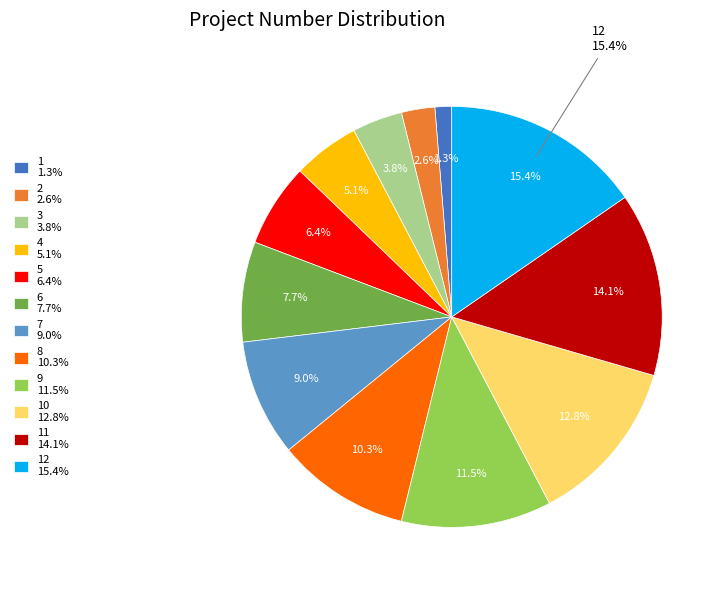

What is the total percentage of 12 and 10?

28.2%